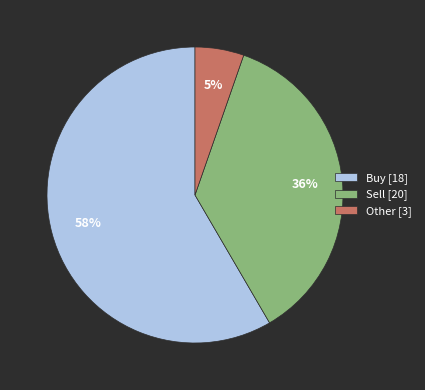

Rank the categories by value from highest to lowest.

Buy [18], Sell [20], Other [3]